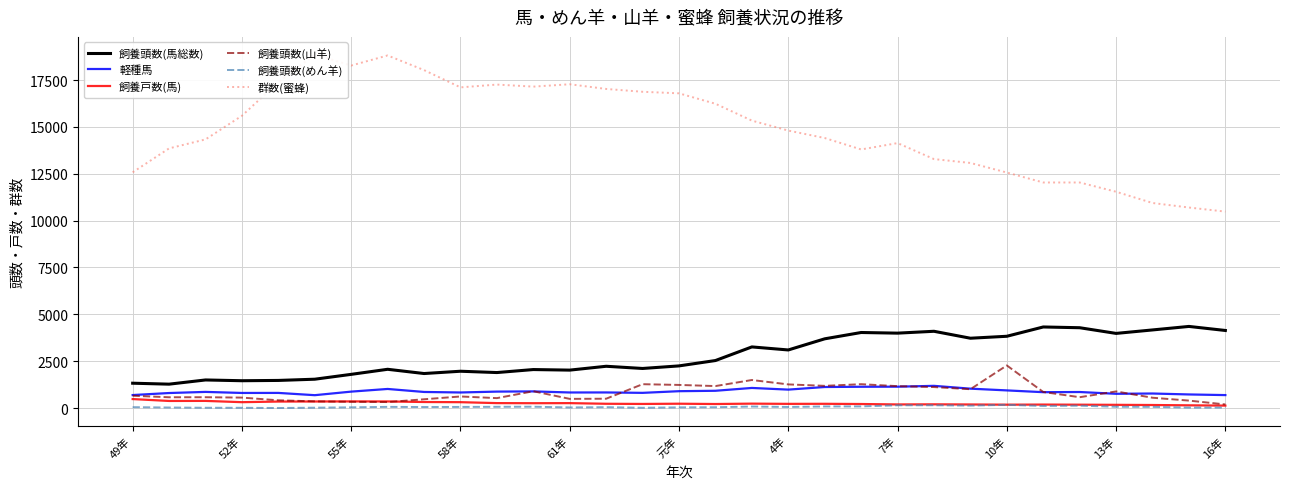

What is the highest value of the 軽種馬 series?

1188